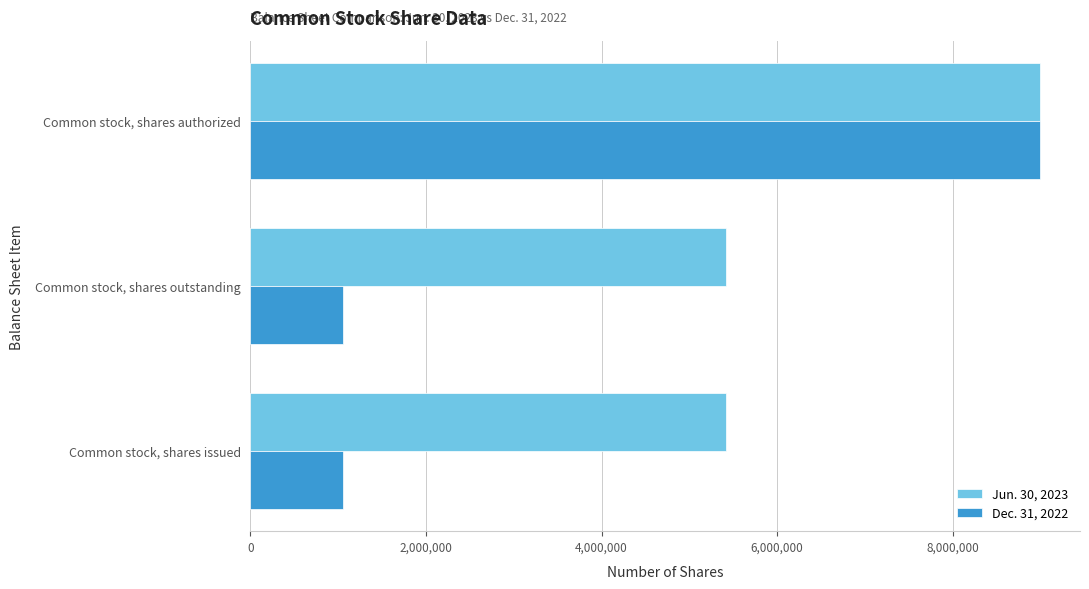

What is the greatest value displayed?

9000000